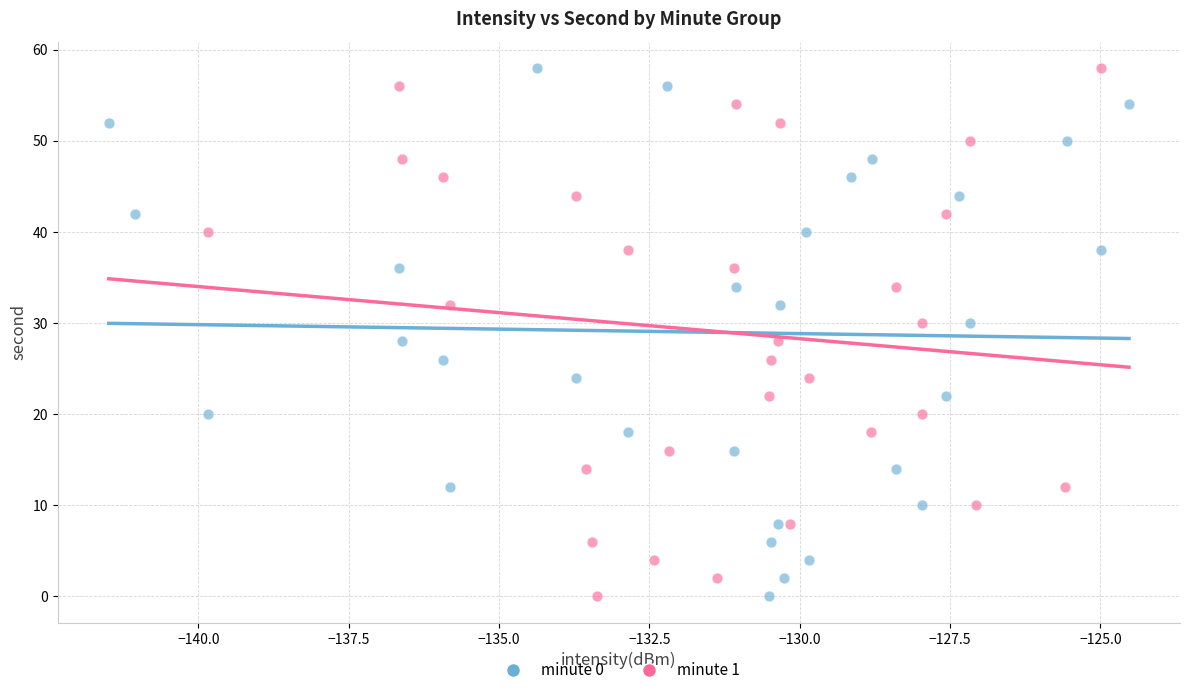

What are all the series names shown in the legend?

minute 0, minute 1